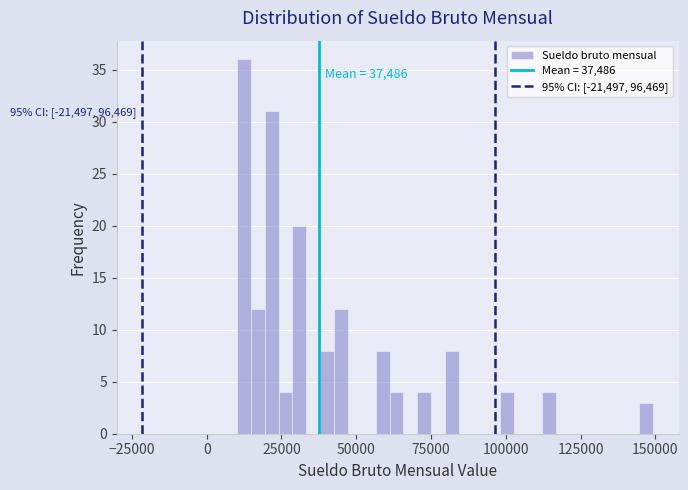

Read against the x-axis, roughly where is the centre of the tallest bar?

10000